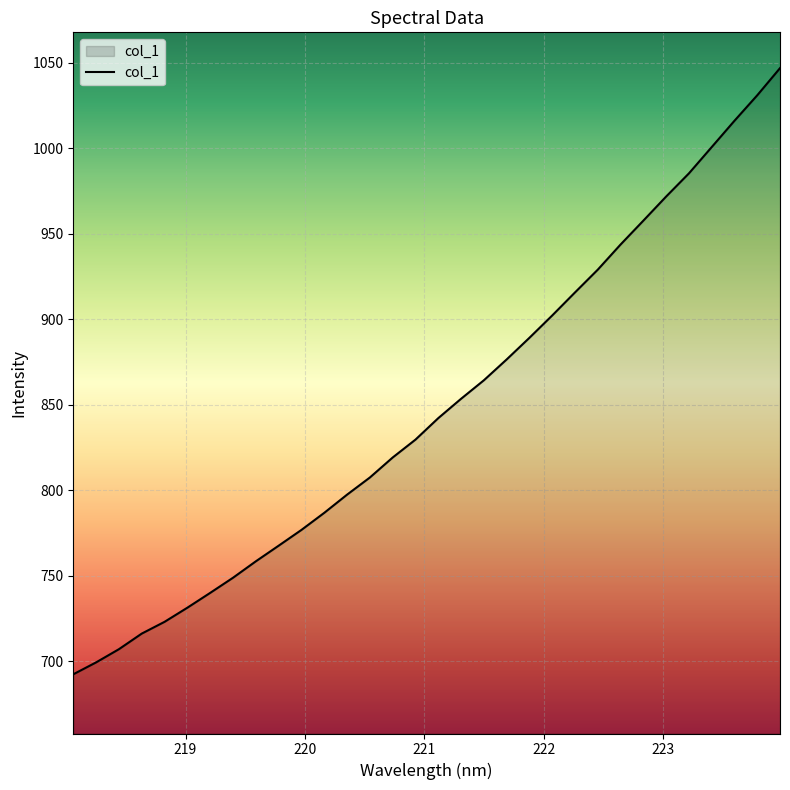

What is the smallest value displayed?

692.5